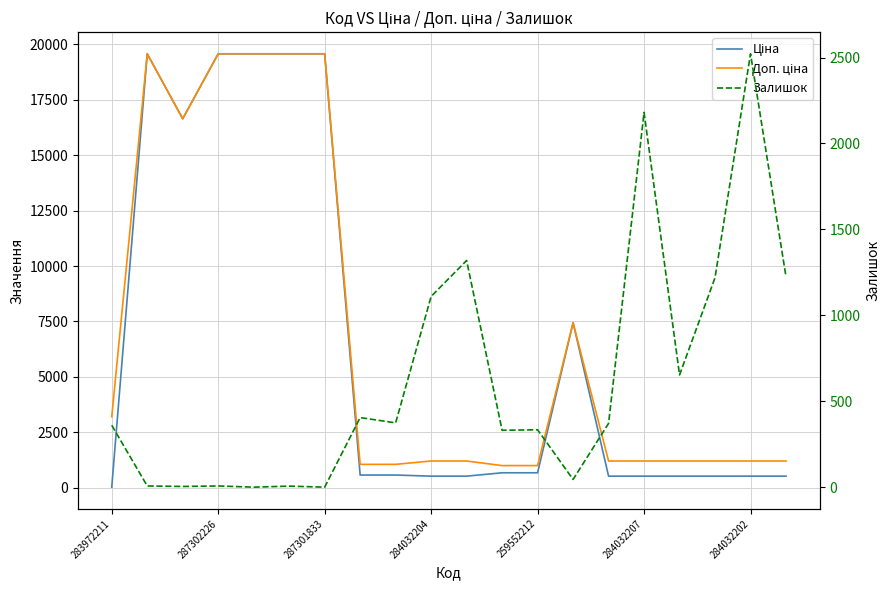

Which series has the largest total across all categories?

Доп. ціна